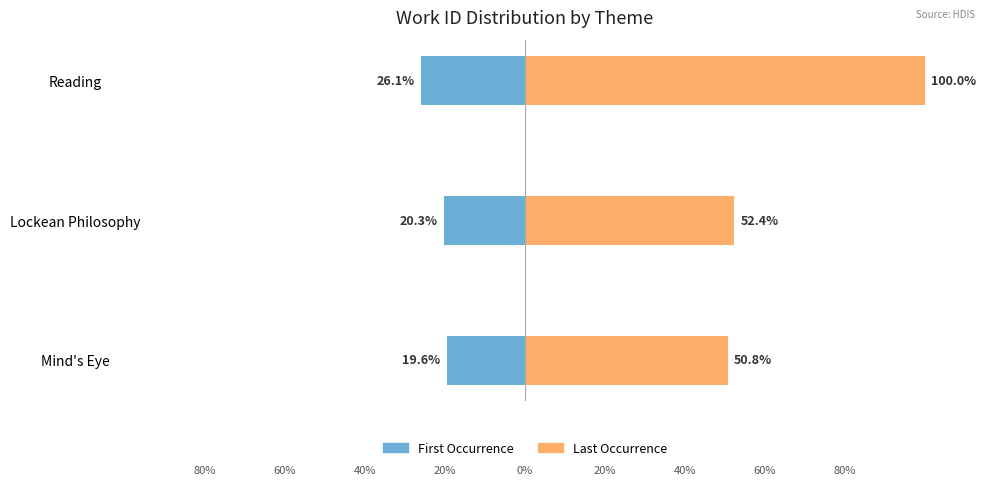

Are the bars grouped side by side (vs. stacked)?

Yes